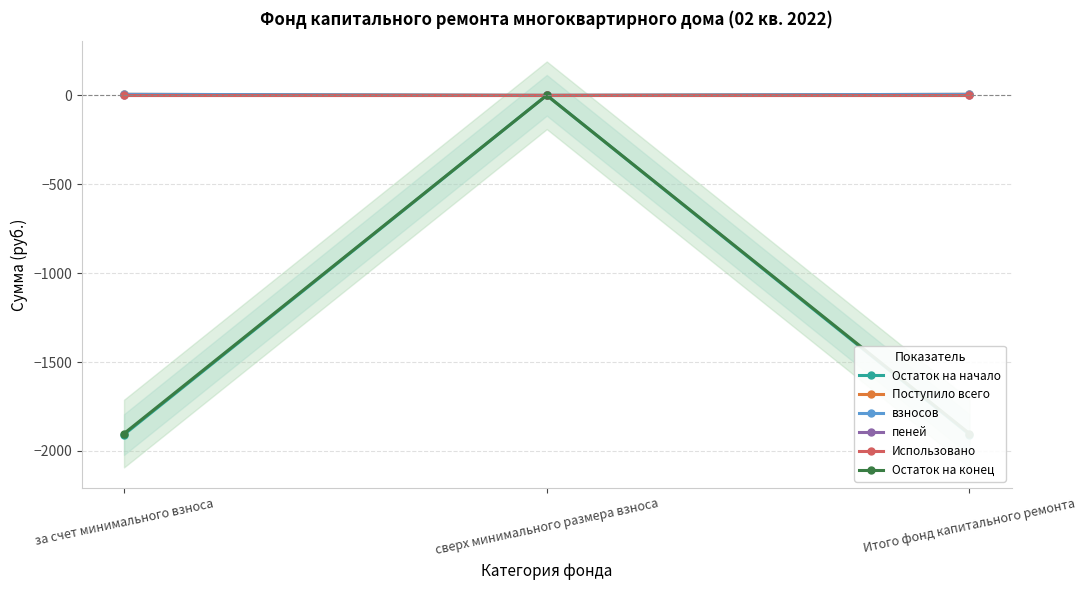

Reading left to right, extract all data points from this chart.

Остаток на начало: за счет минимального взноса=-1908.1	сверх минимального размера взноса=0.0	Итого фонд капитального ремонта=-1908.1
Поступило всего: за счет минимального взноса=5.5	сверх минимального размера взноса=0.0	Итого фонд капитального ремонта=5.5
взносов: за счет минимального взноса=5.5	сверх минимального размера взноса=0.0	Итого фонд капитального ремонта=5.5
пеней: за счет минимального взноса=0.0	сверх минимального размера взноса=0.0	Итого фонд капитального ремонта=0.0
Использовано: за счет минимального взноса=0.0	сверх минимального размера взноса=0.0	Итого фонд капитального ремонта=0.0
Остаток на конец: за счет минимального взноса=-1902.5	сверх минимального размера взноса=0.0	Итого фонд капитального ремонта=-1902.5